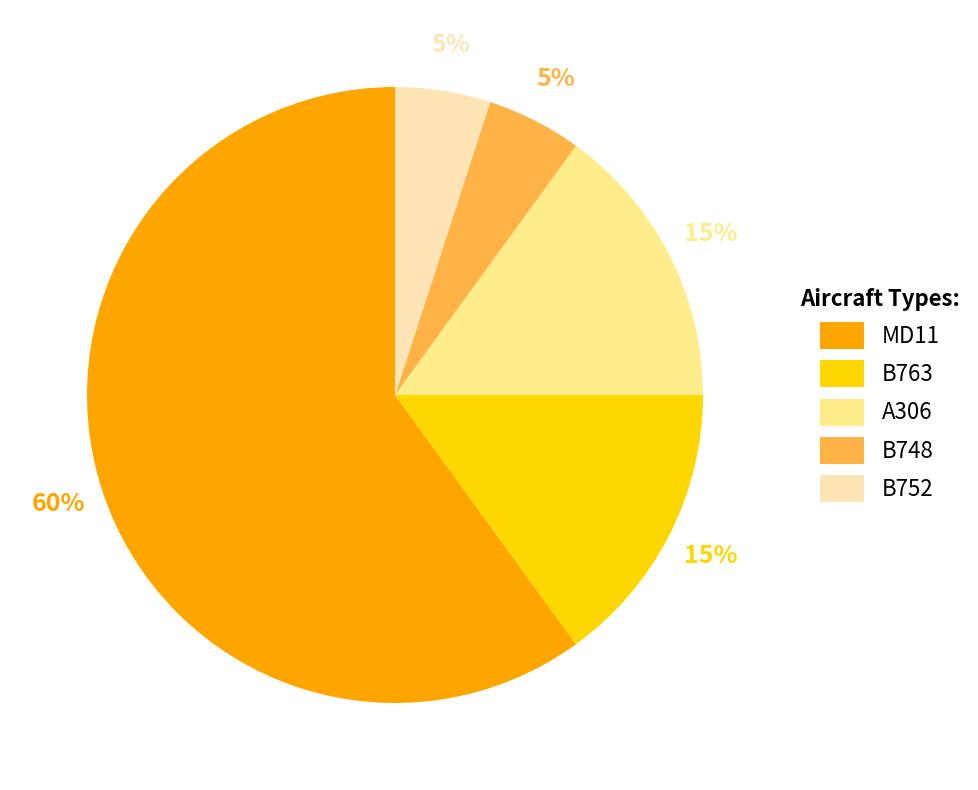

Count the number of slices in the pie.

5